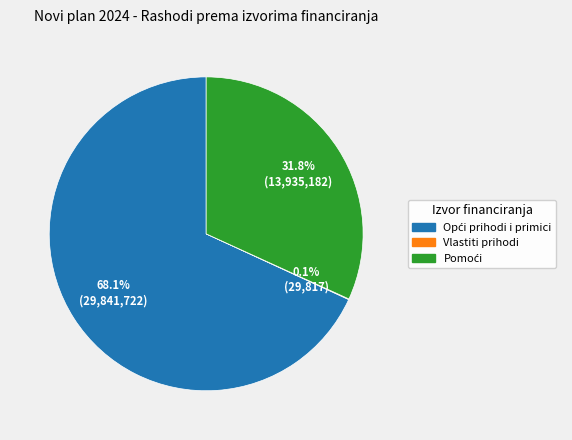

Is there any slice that represents more than half of the pie?

Yes